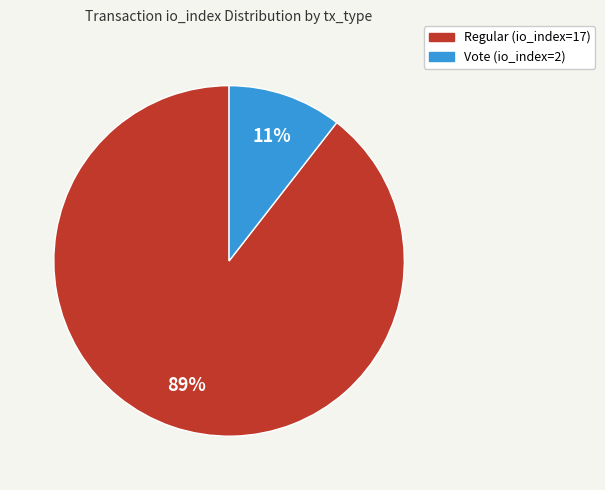

Combined, do Regular (io_index=17) and Vote (io_index=2) account for over 50%?

Yes